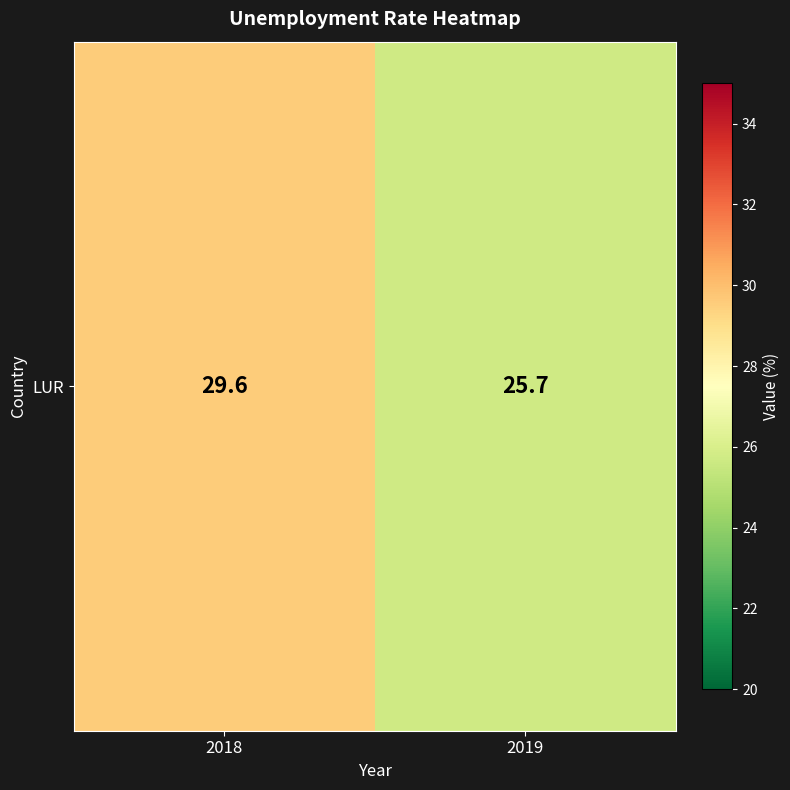

Rank the categories by value from highest to lowest.

2018, 2019